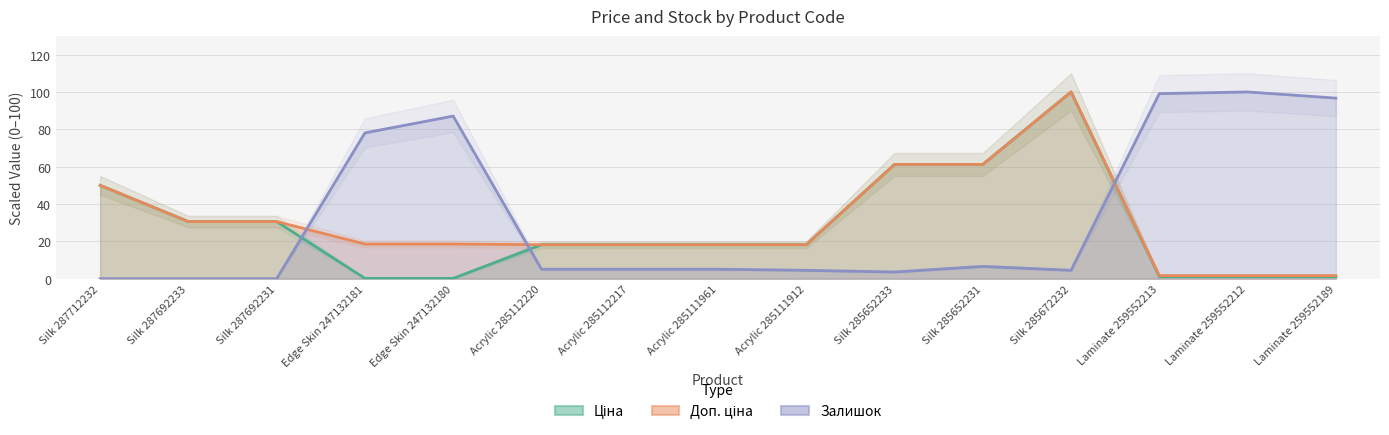

How many values in Залишок are above zero?

12